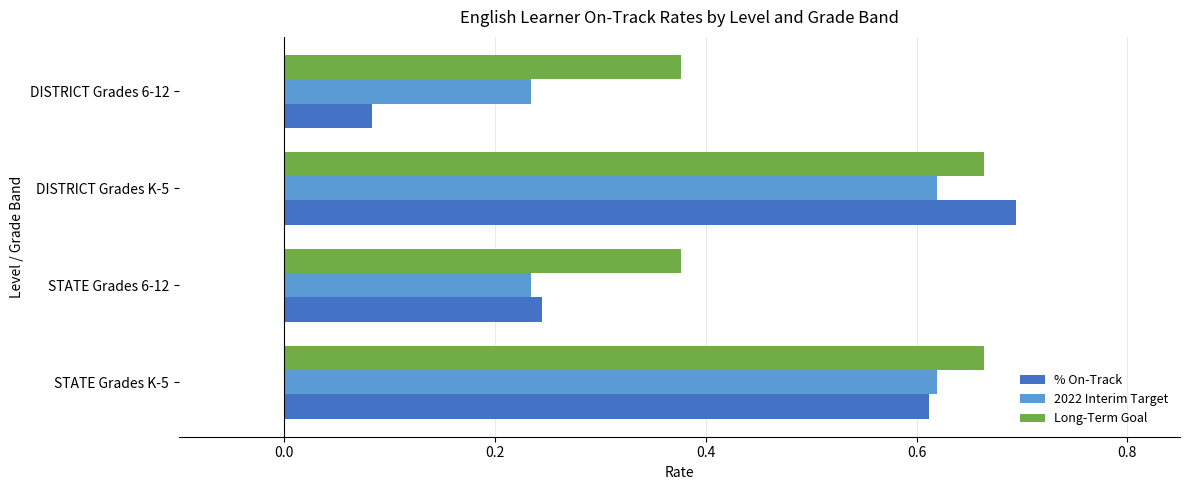

At how many categories does at least one series exceed 0?

4